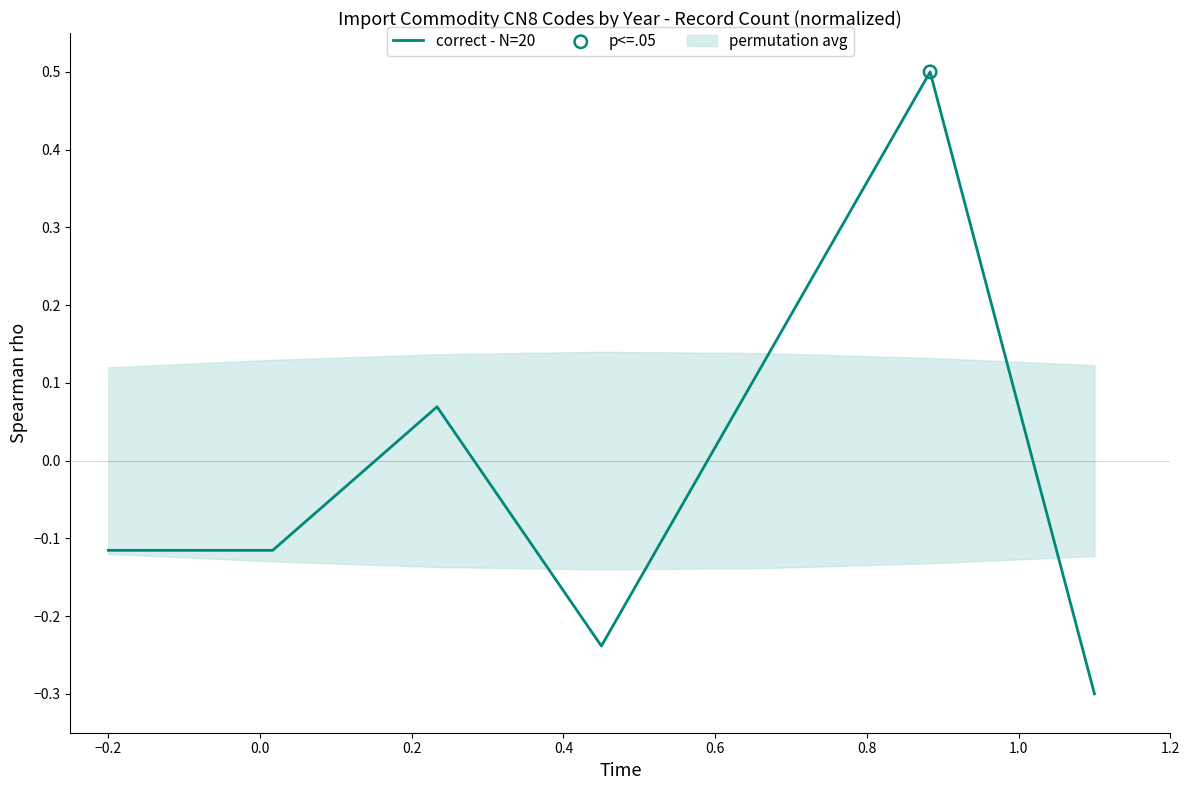

Between 0.6 and 0.0, which is larger?

0.6